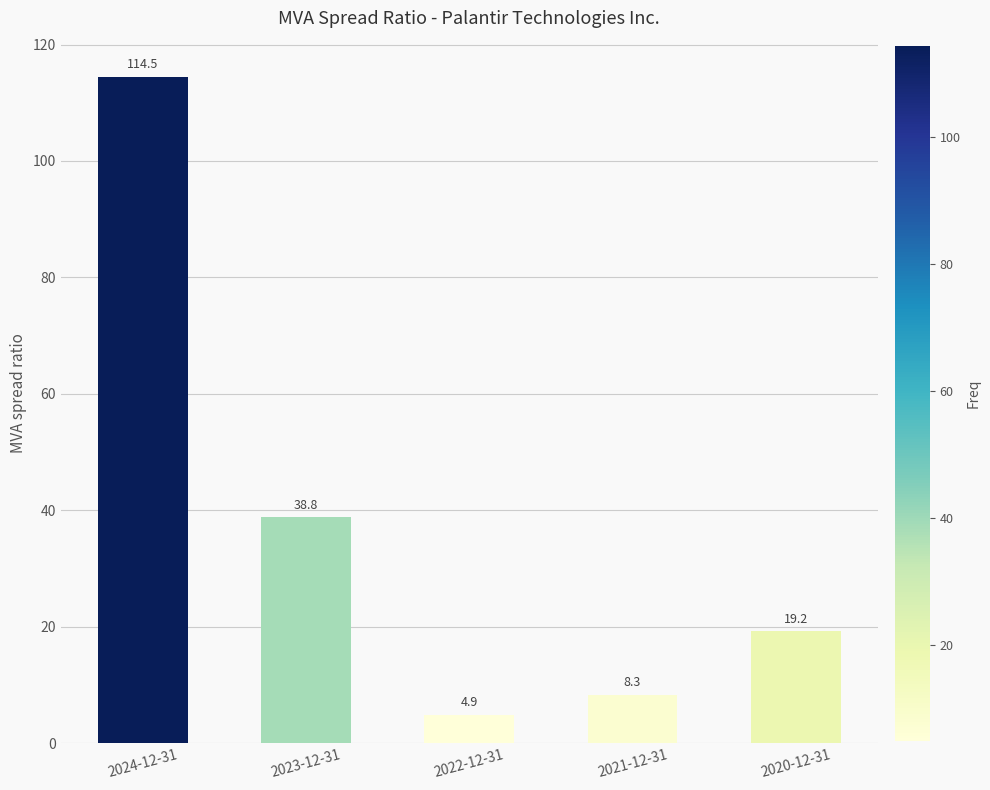

The value at 2020-12-31 is 19.2. True or false?

True